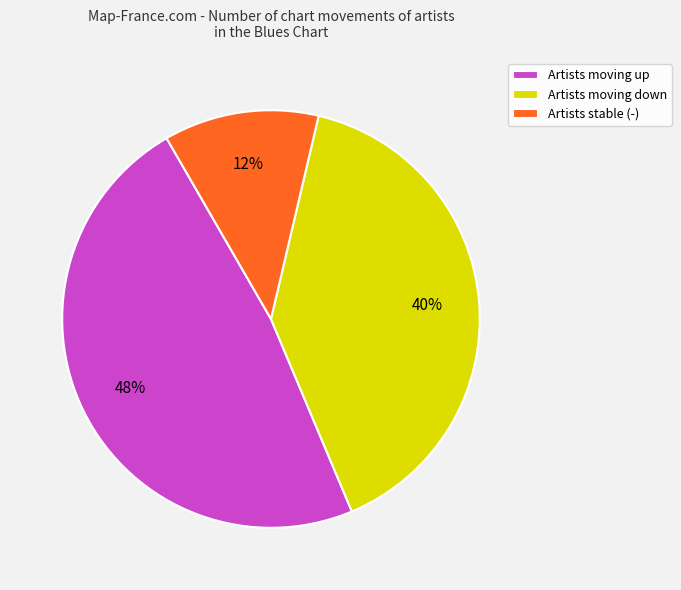

The Artists moving down slice represents 40% of the pie. True or false?

True